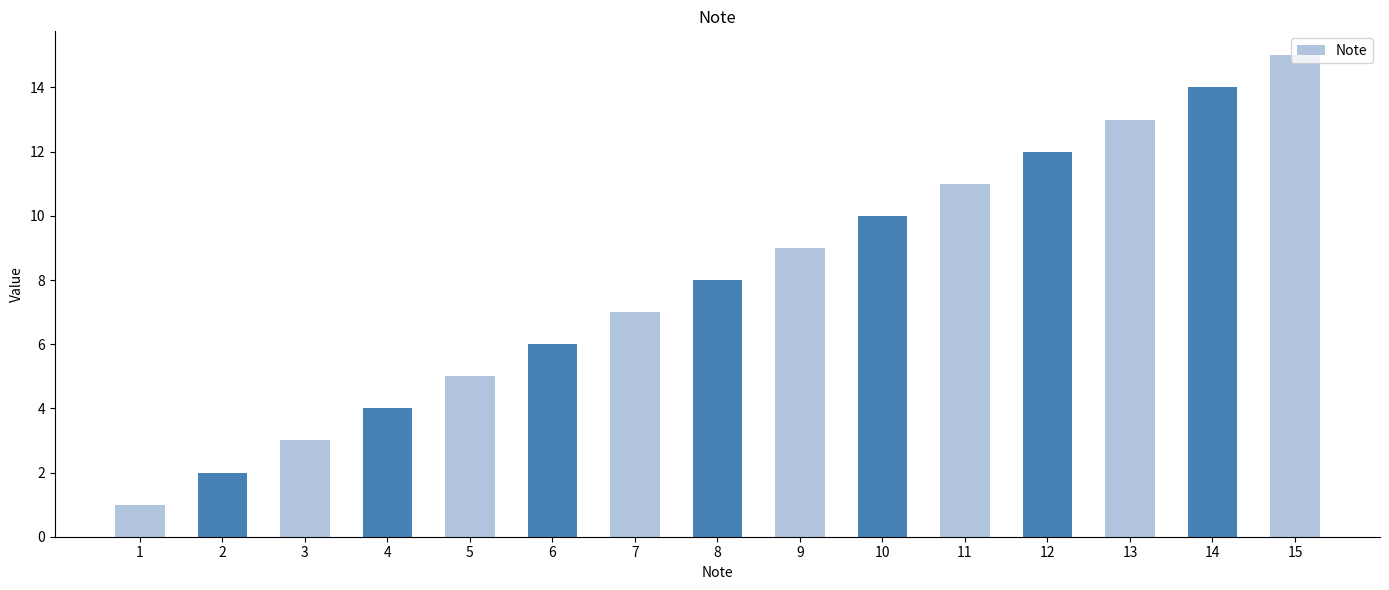

Reading left to right, list all the values displayed in this chart.

1	2	3	4	5	6	7	8	9	10	11	12	13	14	15